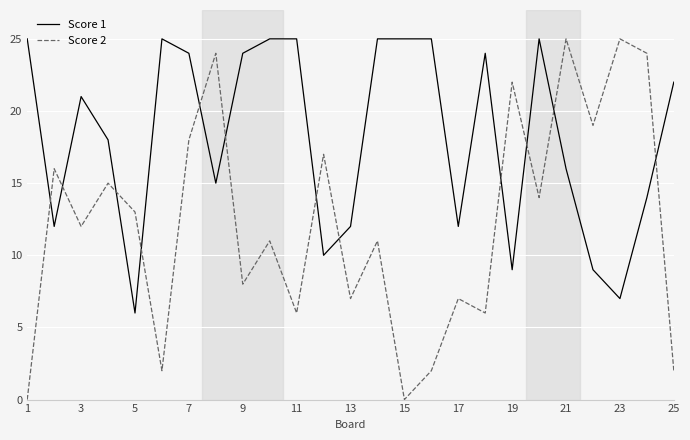

True or false: Score 2 and Score 1 intersect in this chart.

True